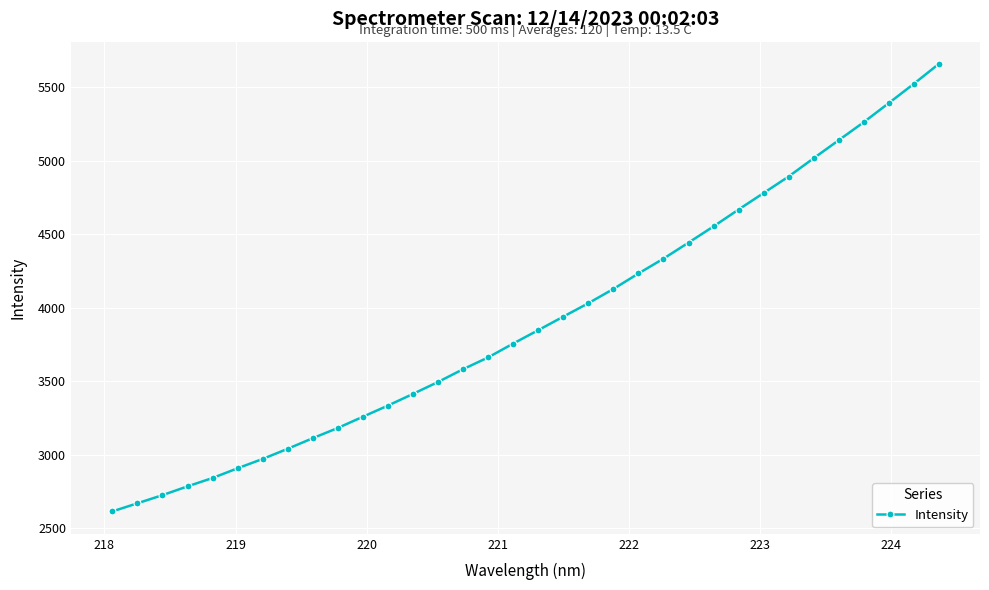

Is this an area chart (filled region under the line)?

No